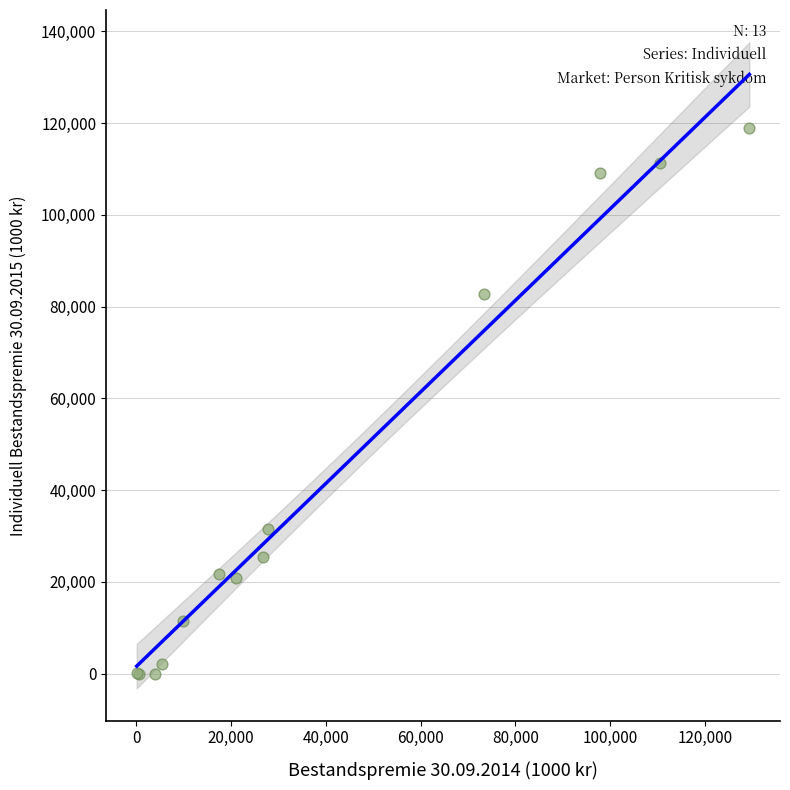

What Y value in the scatter plot is closest to 59500?

82706